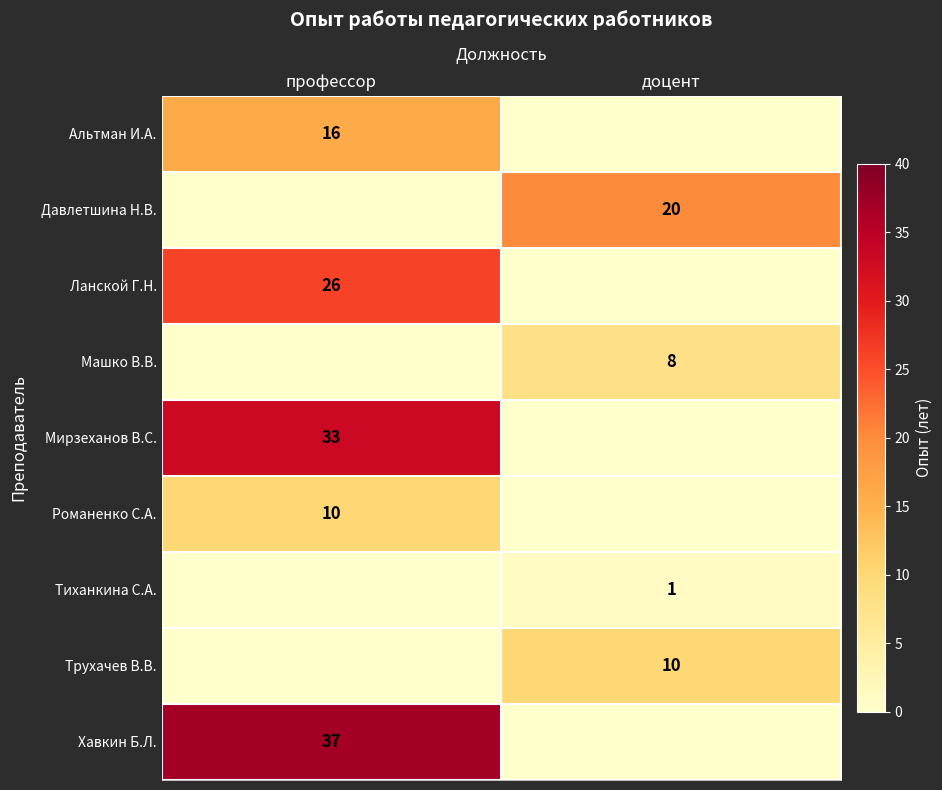

Is it true that Машко В.В. equals 8 at доцент?

True